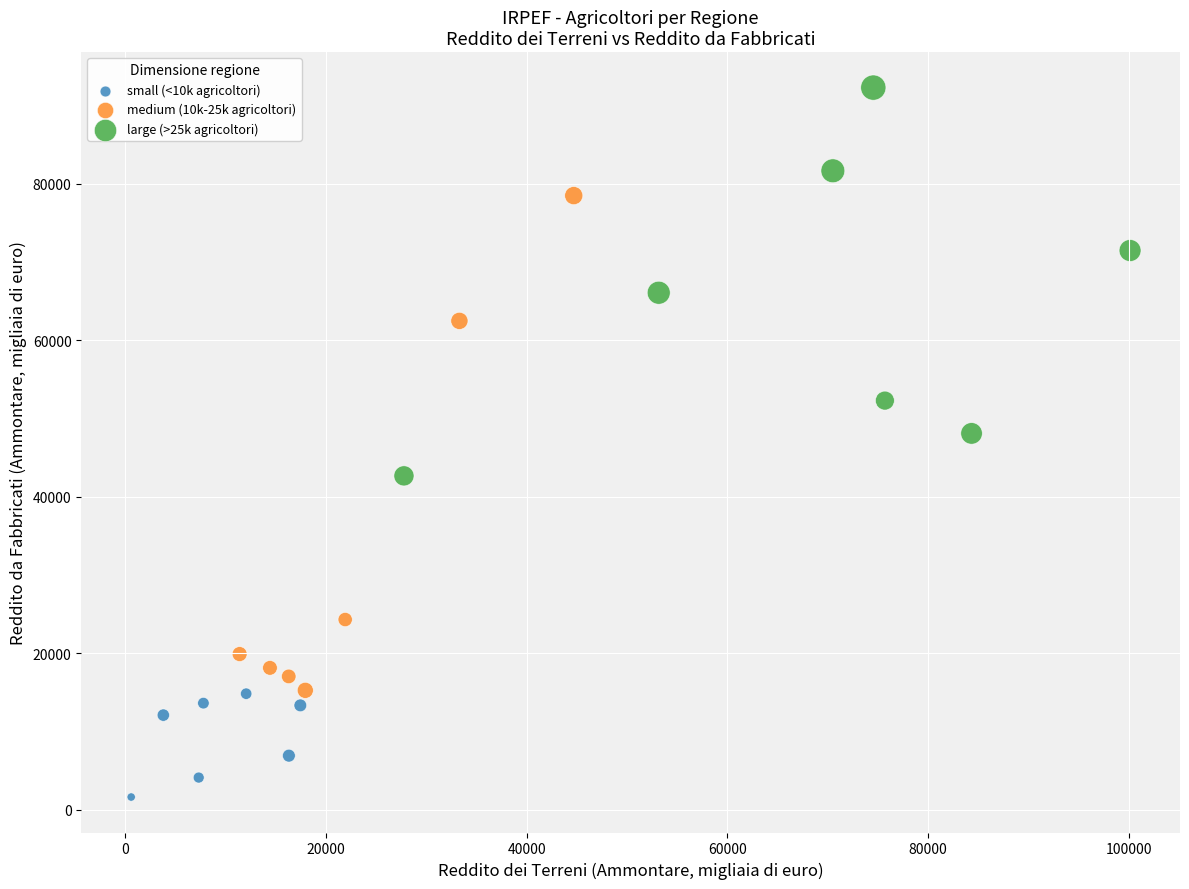

What are all the series names shown in the legend?

small (<10k agricoltori), medium (10k-25k agricoltori), large (>25k agricoltori)